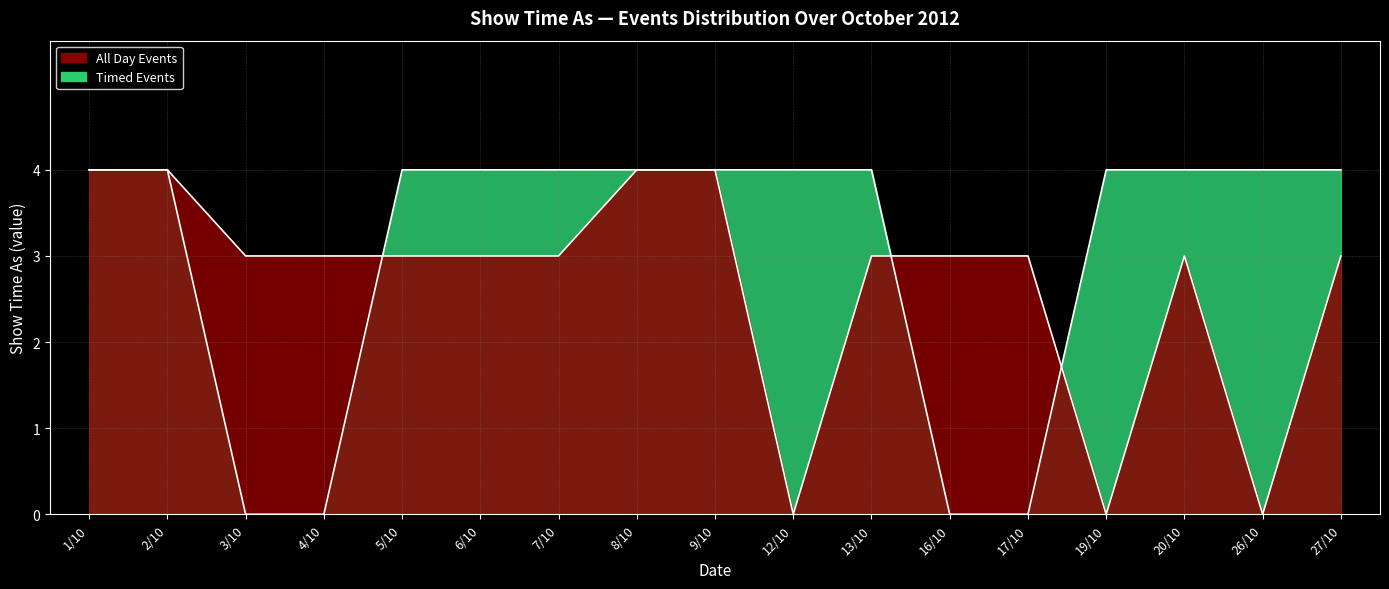

At which label does All Day Events reach its minimum?

12/10